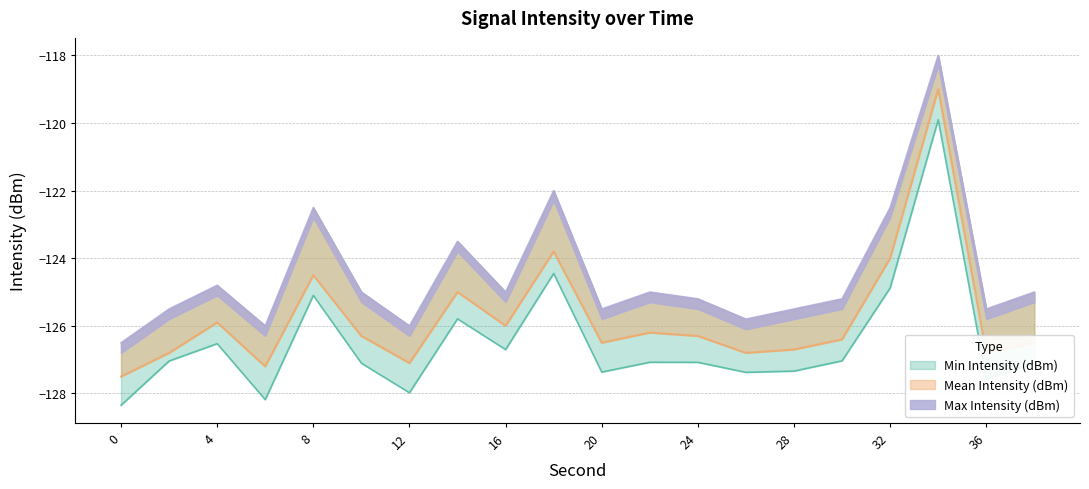

How many interior local valleys does the Mean Intensity (dBm) series have?

6